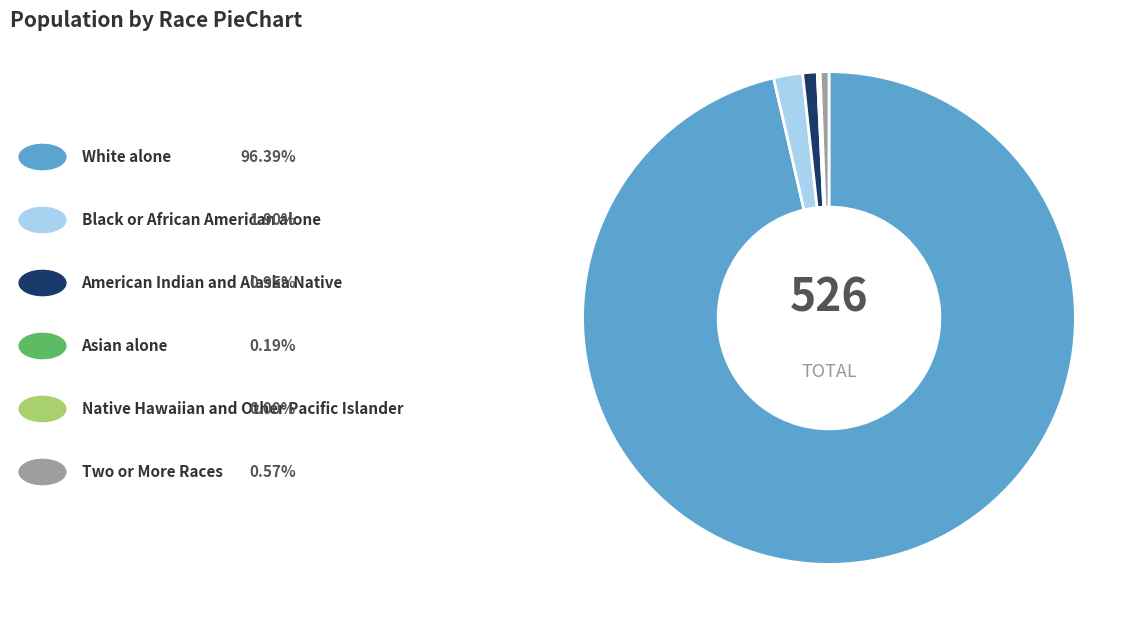

Is there any slice that represents more than half of the pie?

Yes